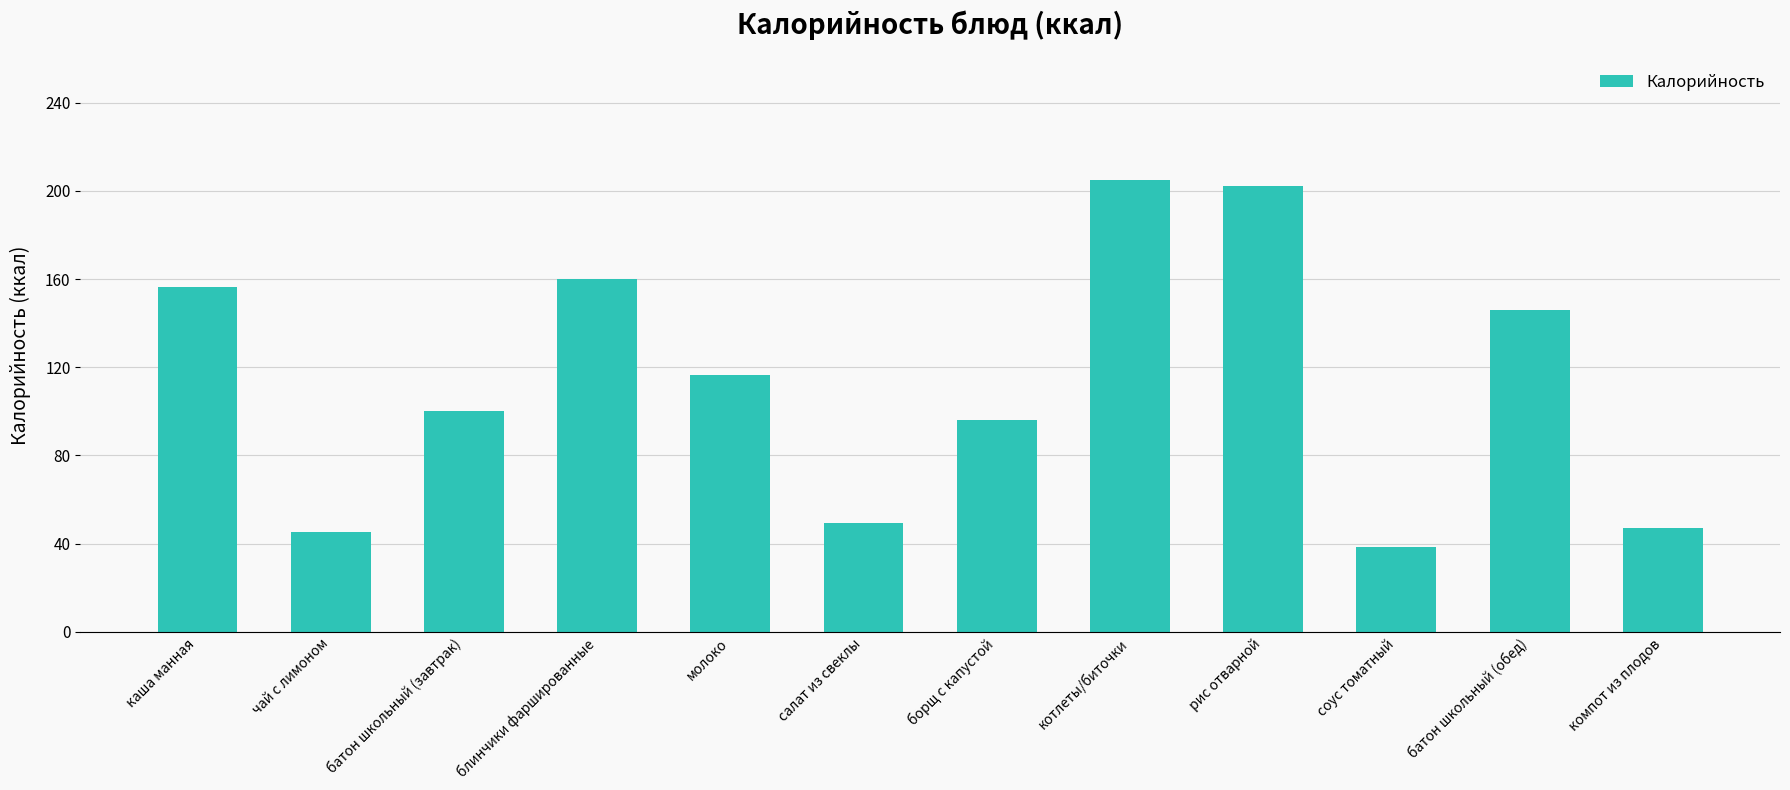

Is it true that the value at салат из свеклы is 20.2?

False